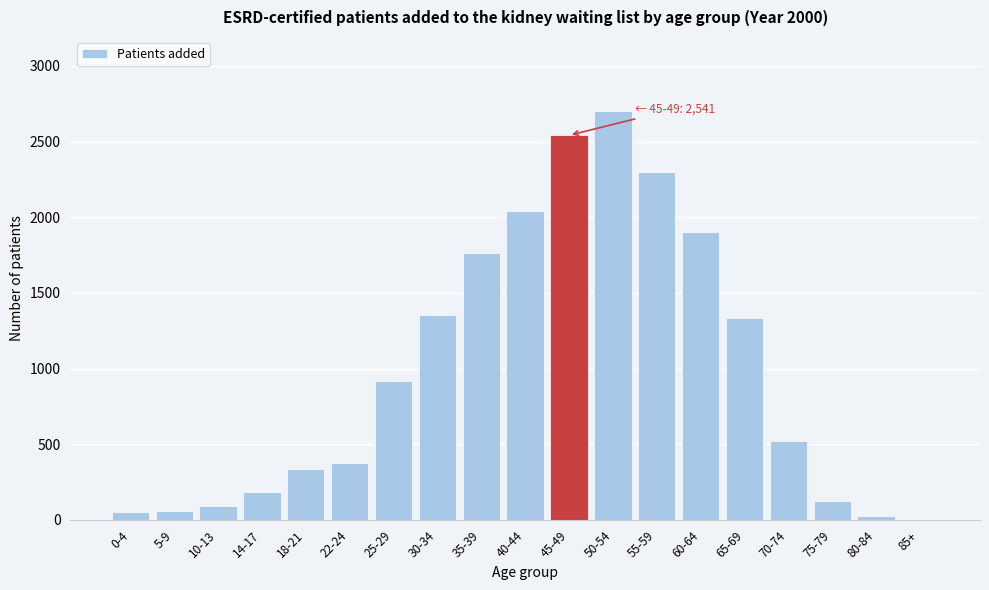

Is it true that the value at 35-39 is 1763?

True